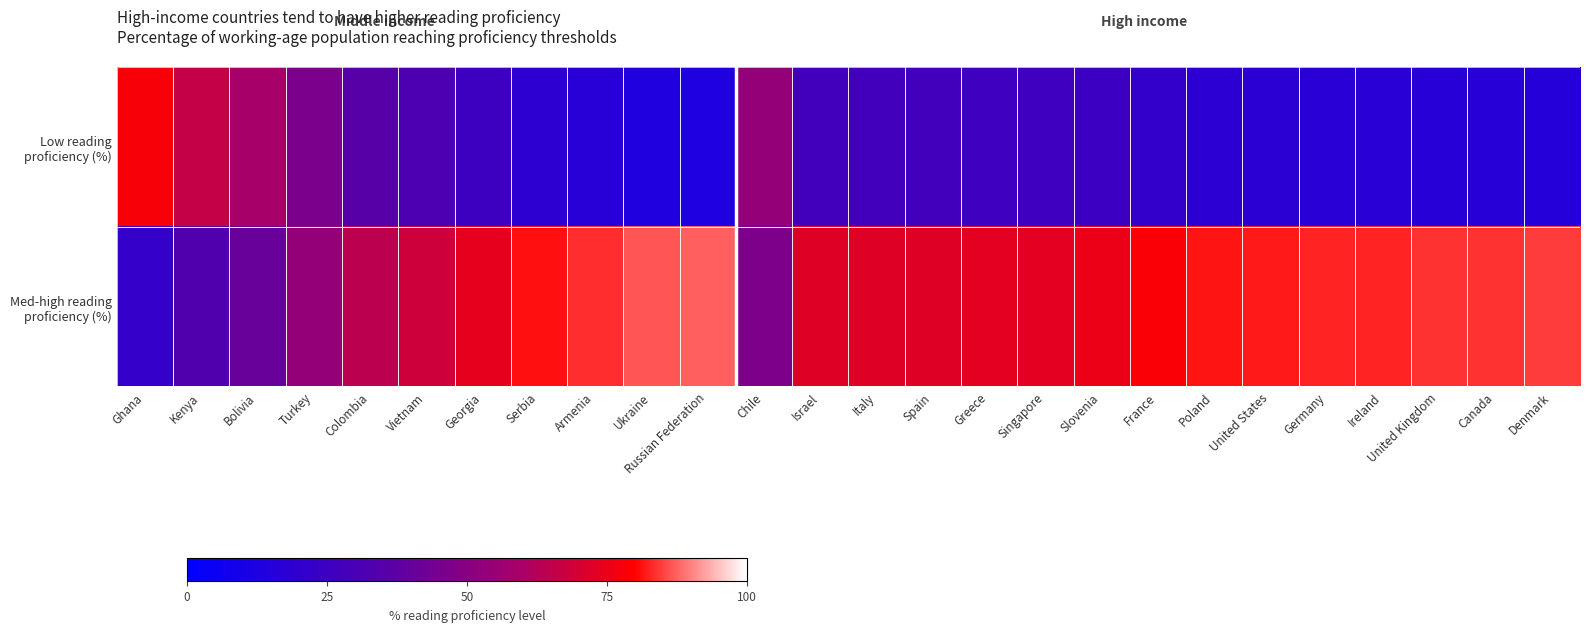

What is the total value across all series at Bolivia?

100.0